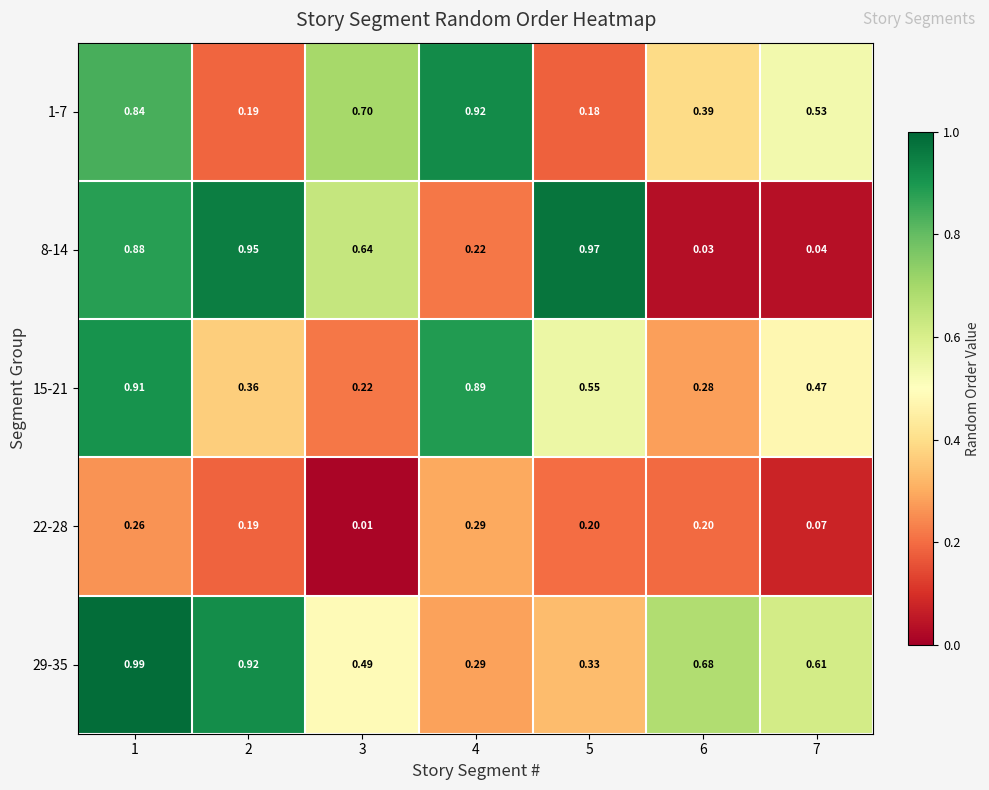

Is the value of 15-21 at 3 greater than the value of 29-35 at 7?

No